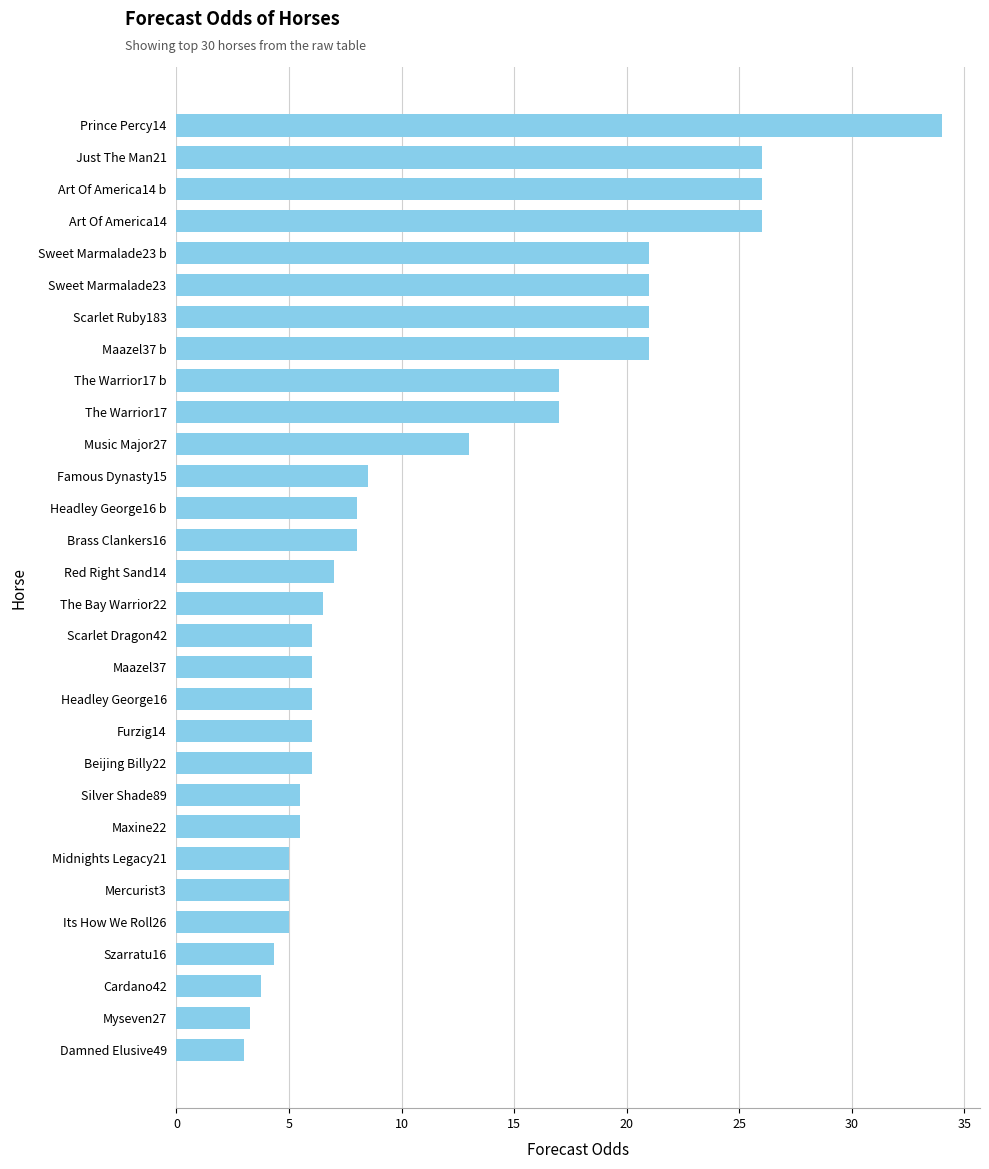

What is the label of the 25th bar from the top?

Mercurist3